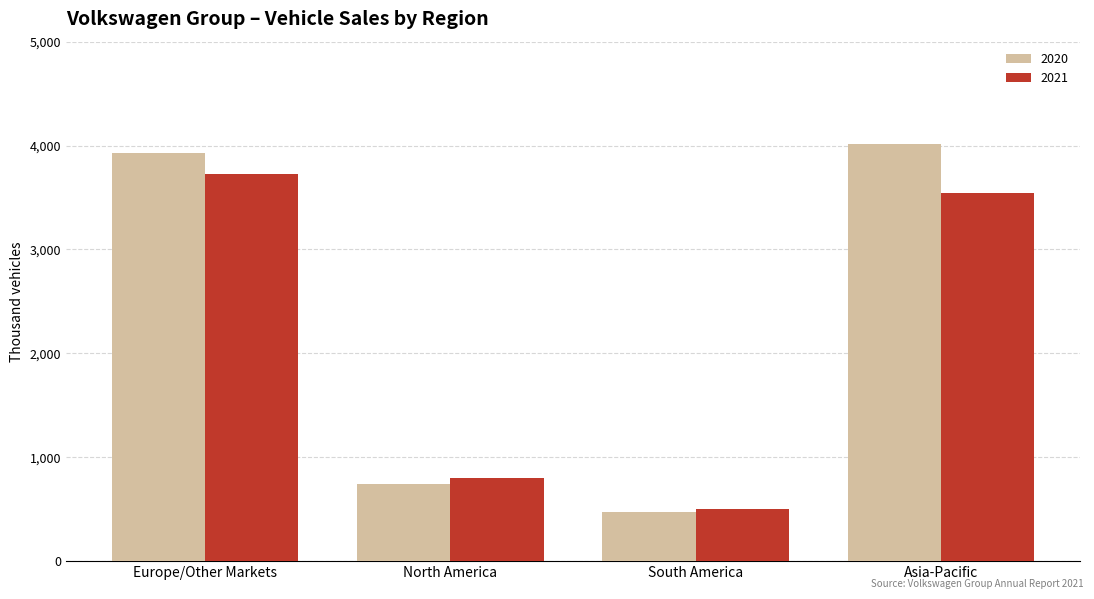

Which series changed the most between North America and Asia-Pacific?

2020